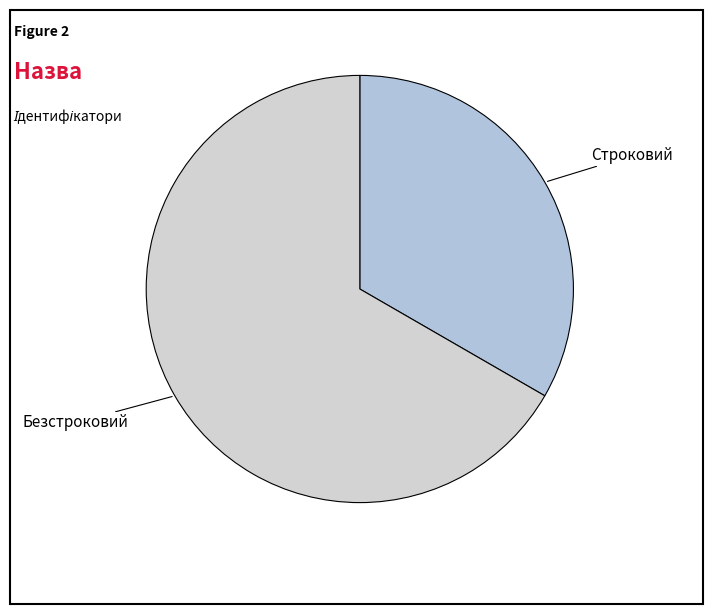

What is the smallest slice in the pie chart?

Строковий